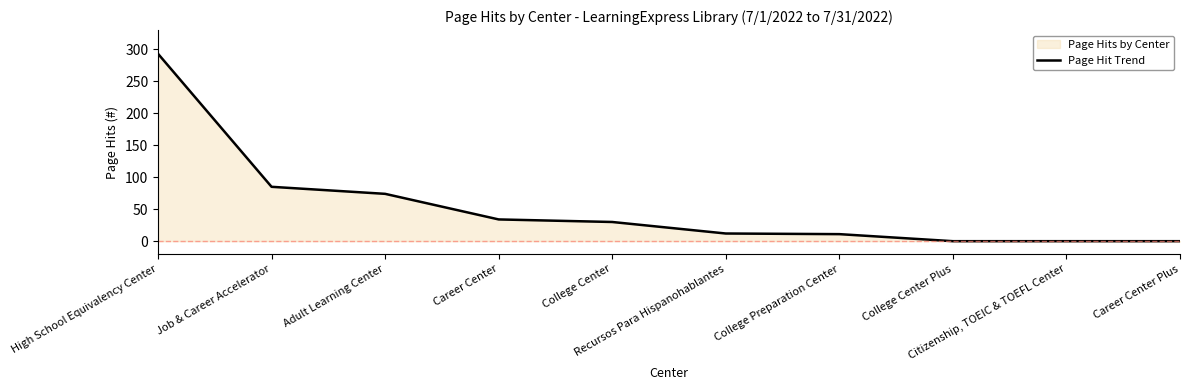

Approximately how many times larger is the value at Career Center compared to High School Equivalency Center?

0.1